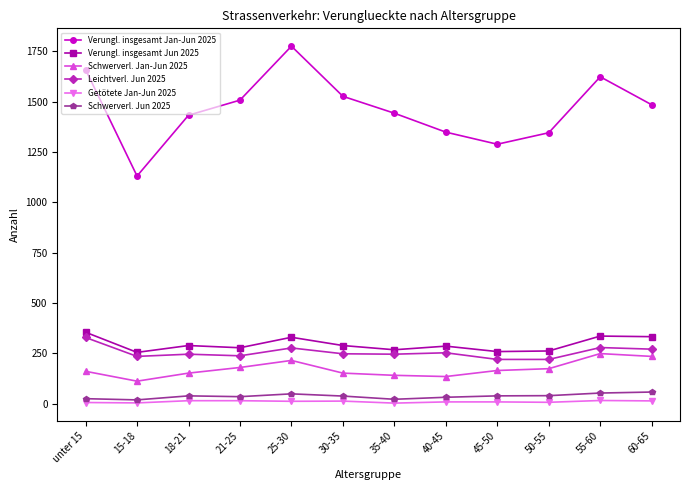

Does the chart have visible grid lines?

No